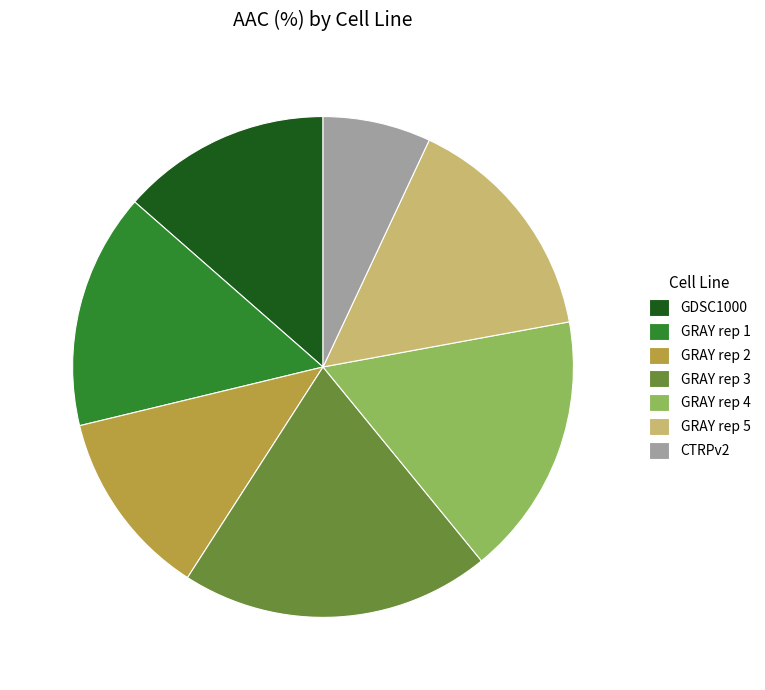

Which slice is the smallest?

CTRPv2